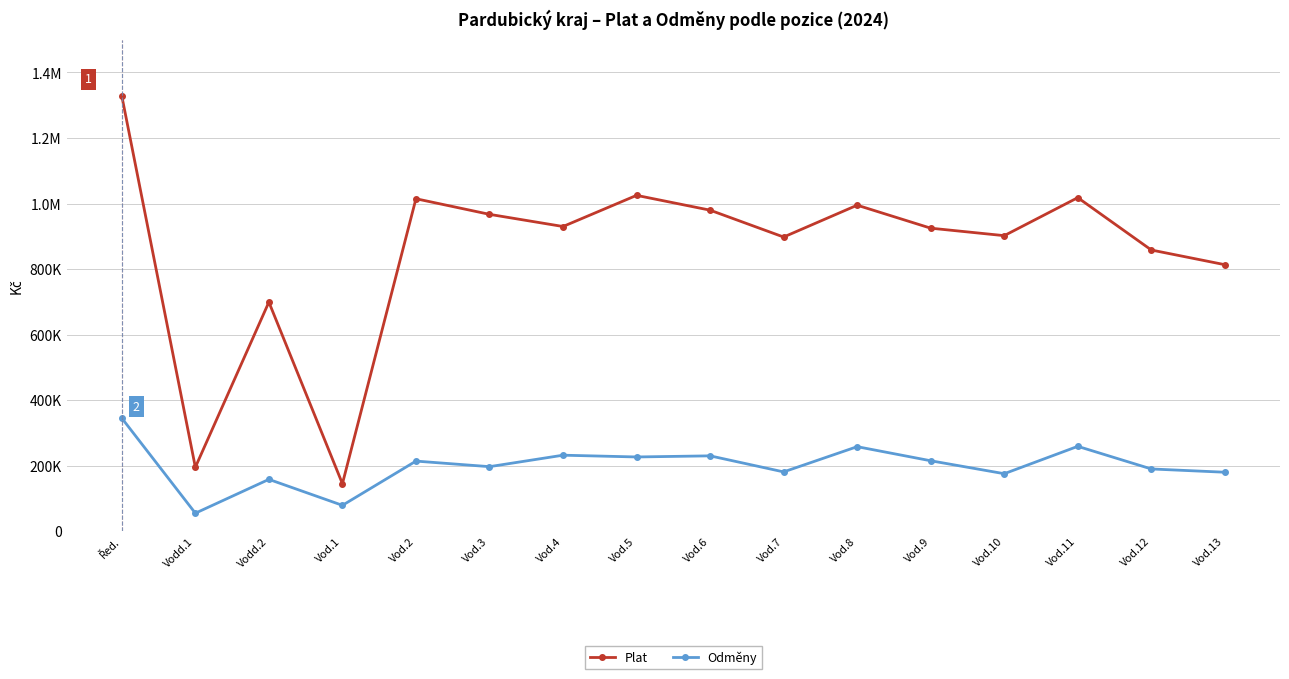

Does the chart display data point markers on the line(s)?

Yes